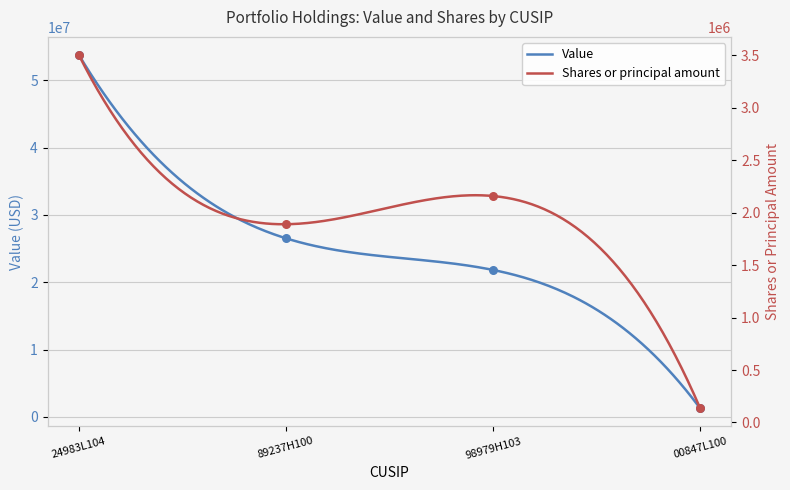

Which series contains the lowest Y value?

Shares or principal amount